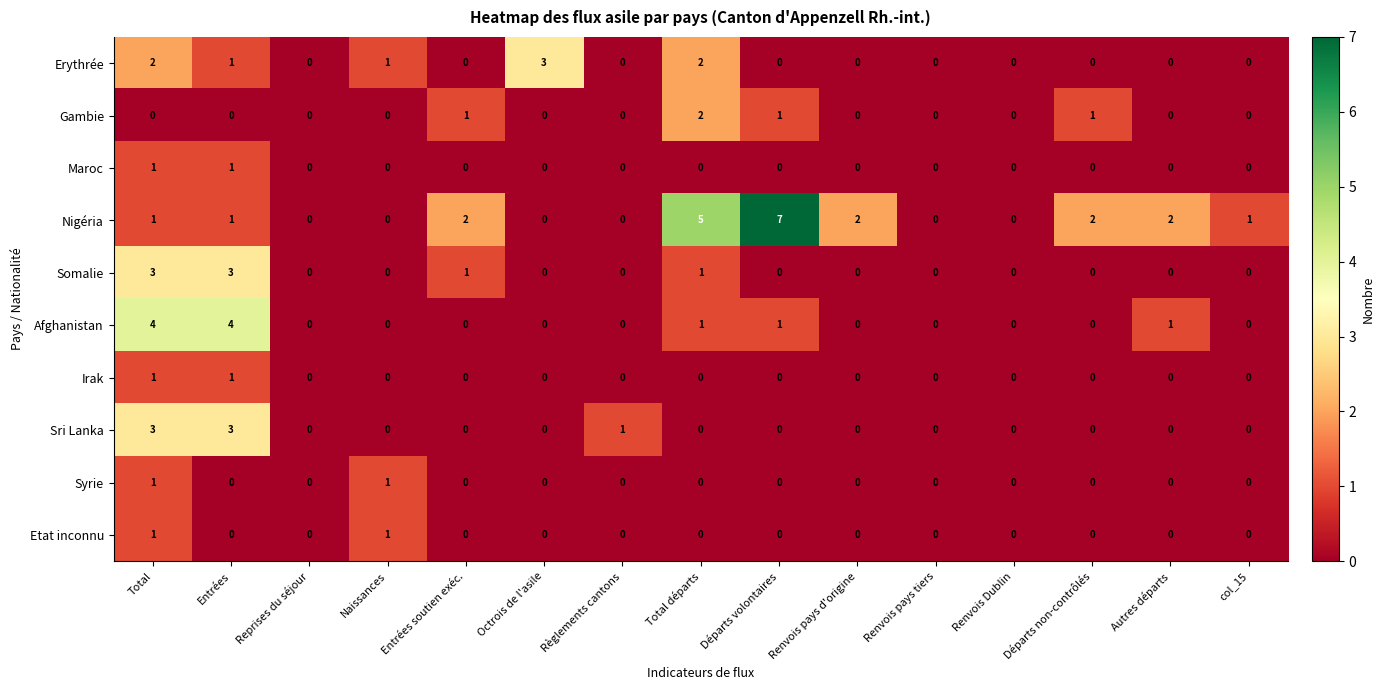

Which series changed the most between Renvois pays d'origine and Renvois Dublin?

Nigéria